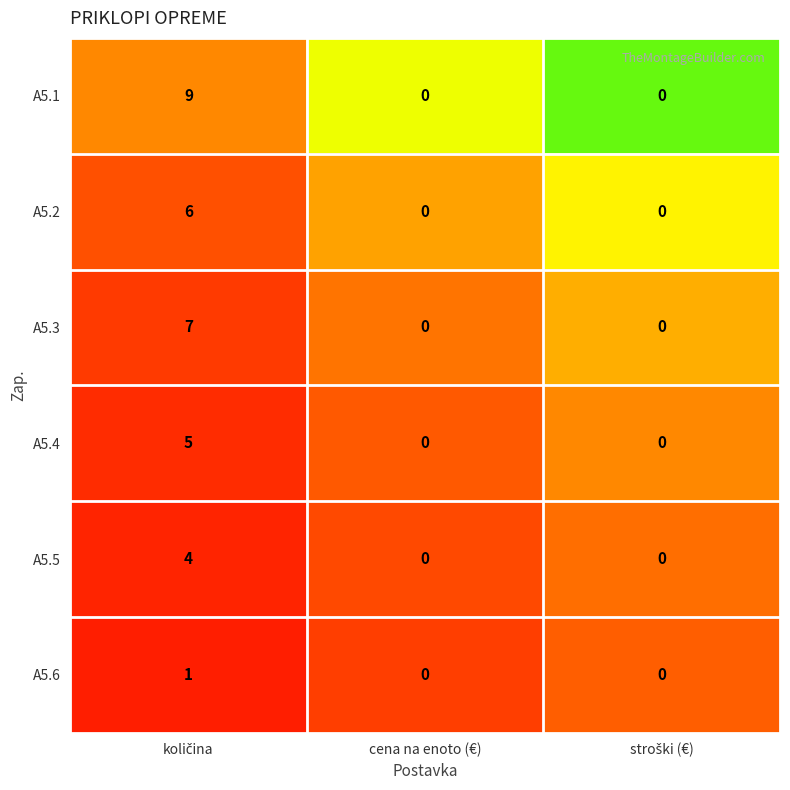

How many distinct data groups are displayed?

6